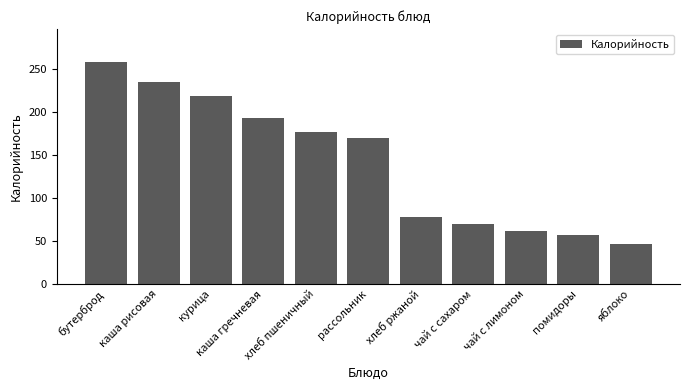

What is the change in value from чай с сахаром to чай с лимоном?

-8.3